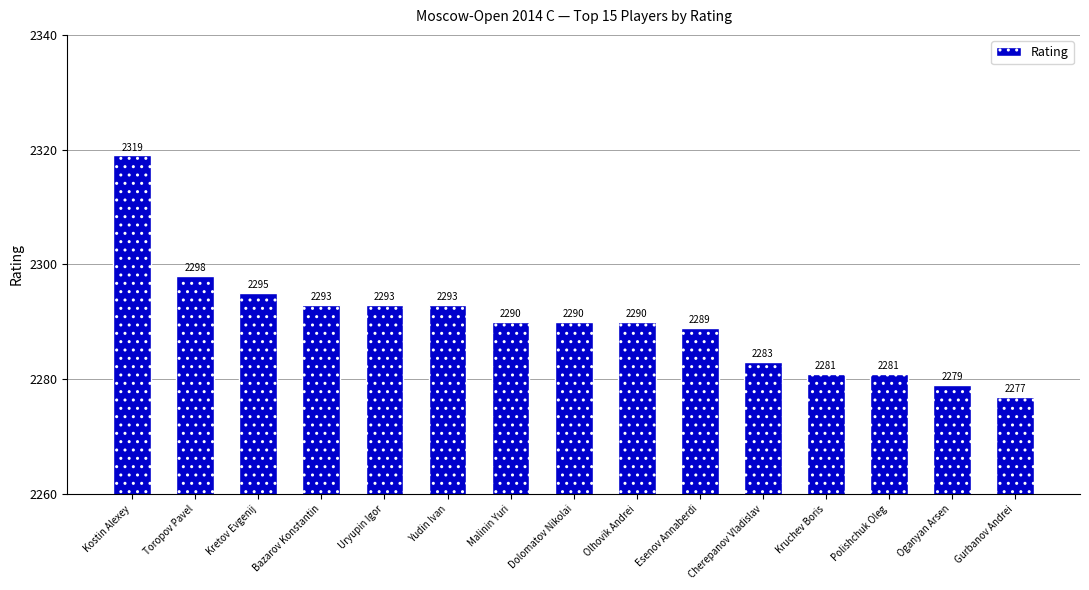

What is the average value?

2290